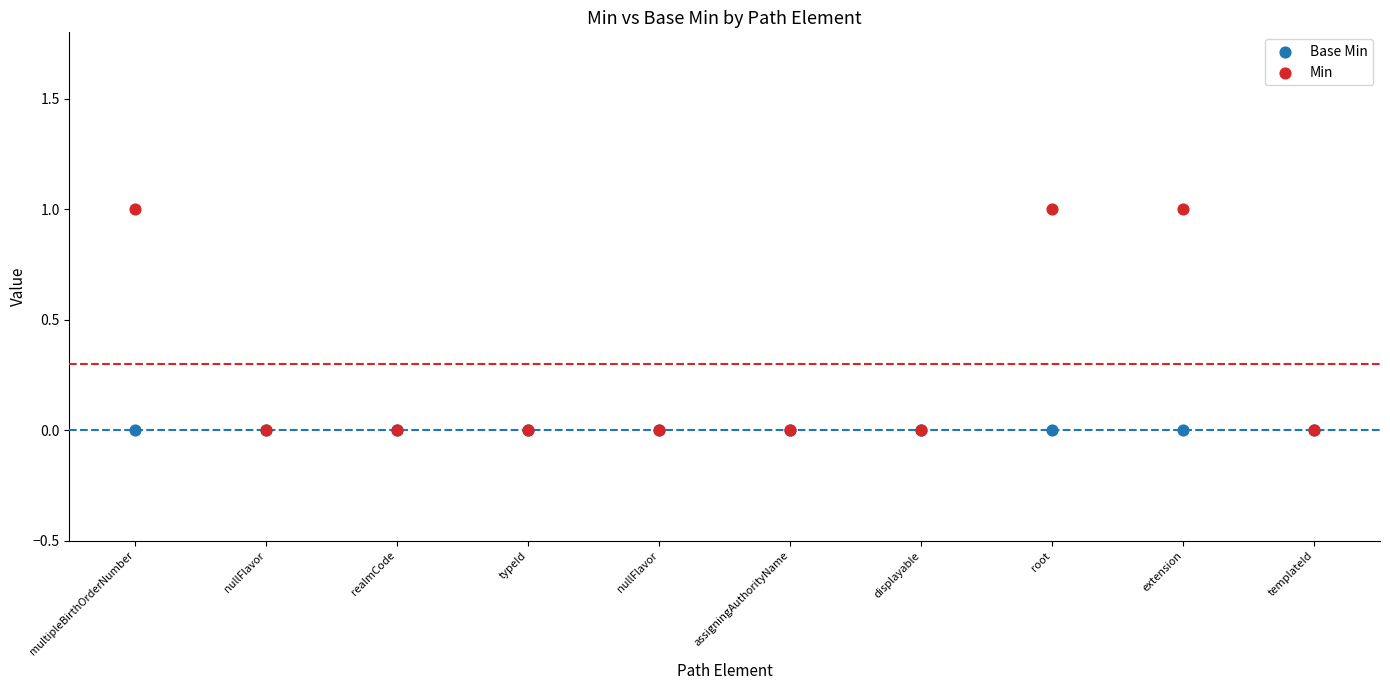

Which series reaches the maximum Y coordinate?

Min